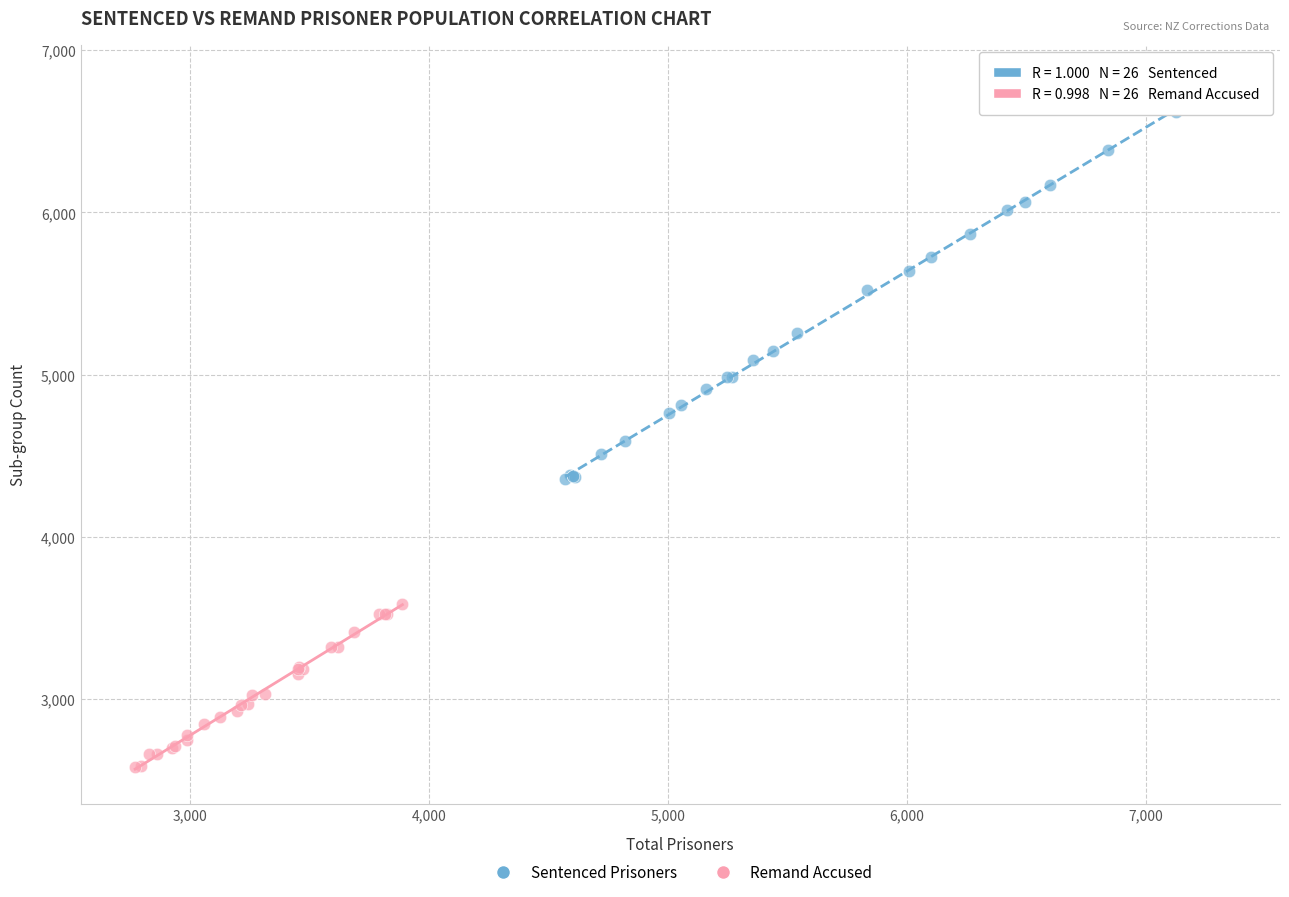

Which series has the largest Y range (max minus min)?

Sentenced Prisoners